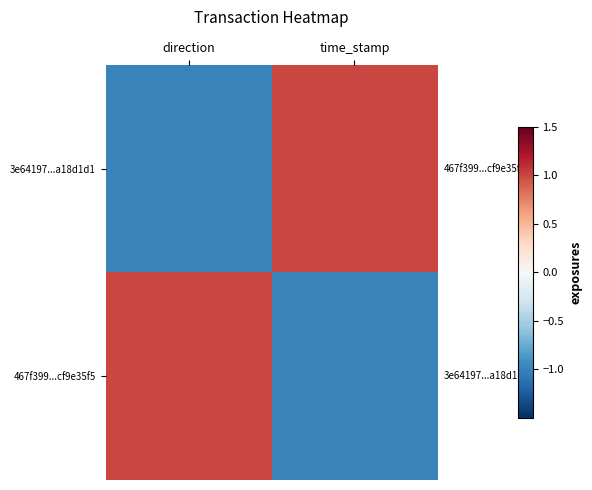

What is the smallest value displayed?

-1